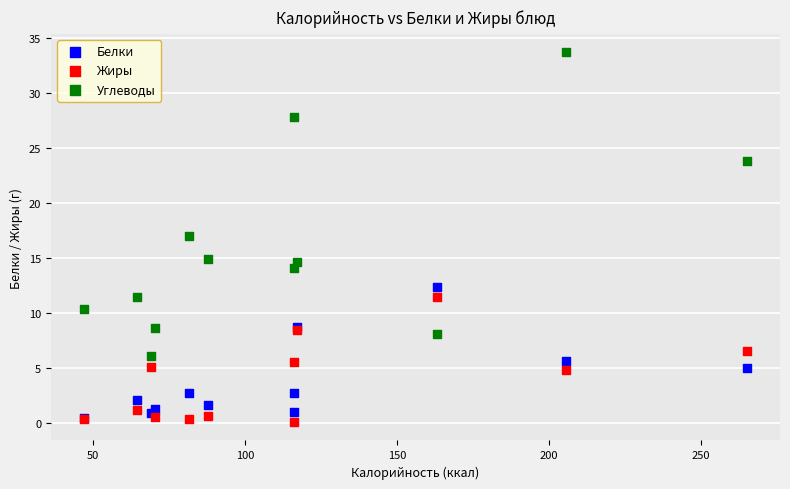

In the Углеводы series, what Y value is closest to 19?

17.0